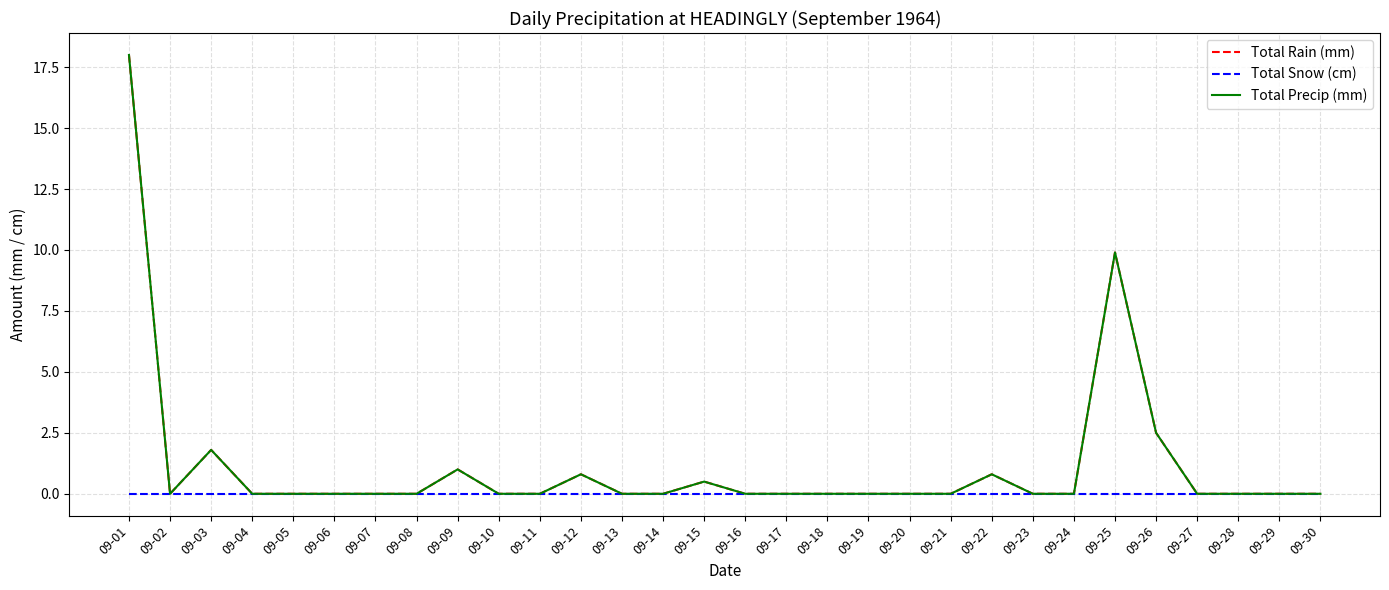

Rank the series by their maximum value, from lowest to highest.

Total Snow (cm), Total Rain (mm), Total Precip (mm)